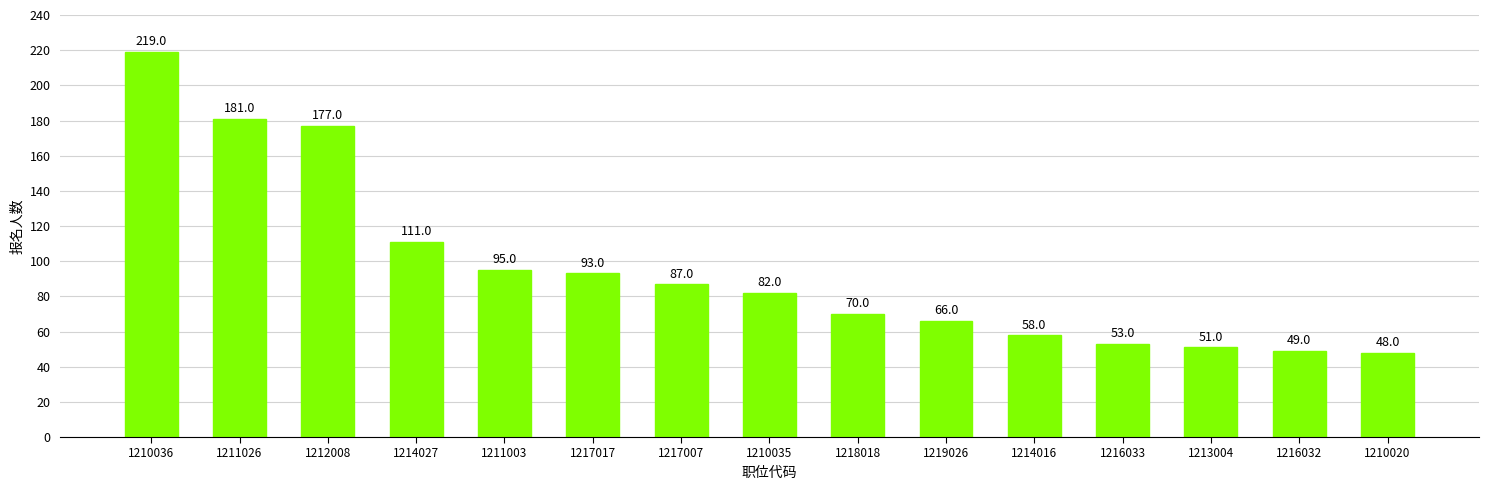

At which label does the data first exceed 82?

1210036